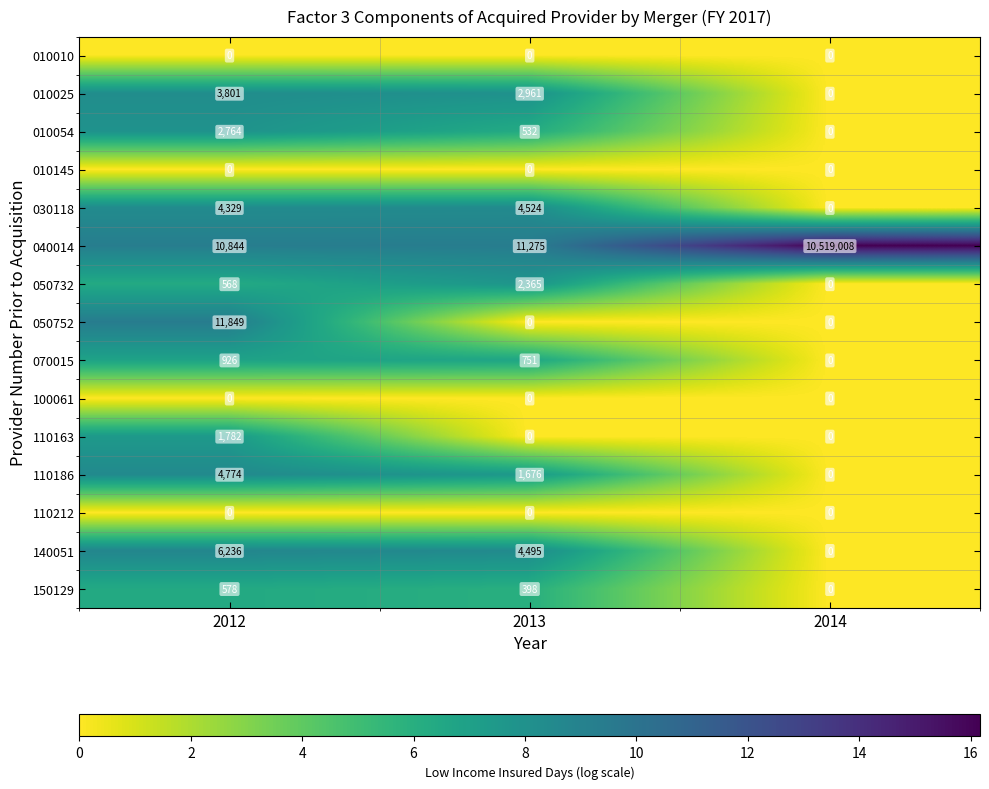

Is the value of 100061 at 2013 greater than the value of 110186 at 2013?

No